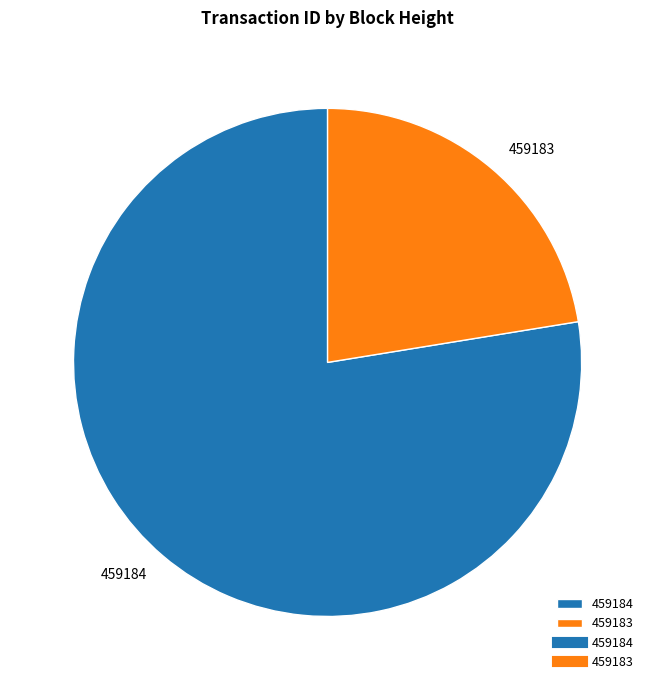

Count the number of slices in the pie.

2